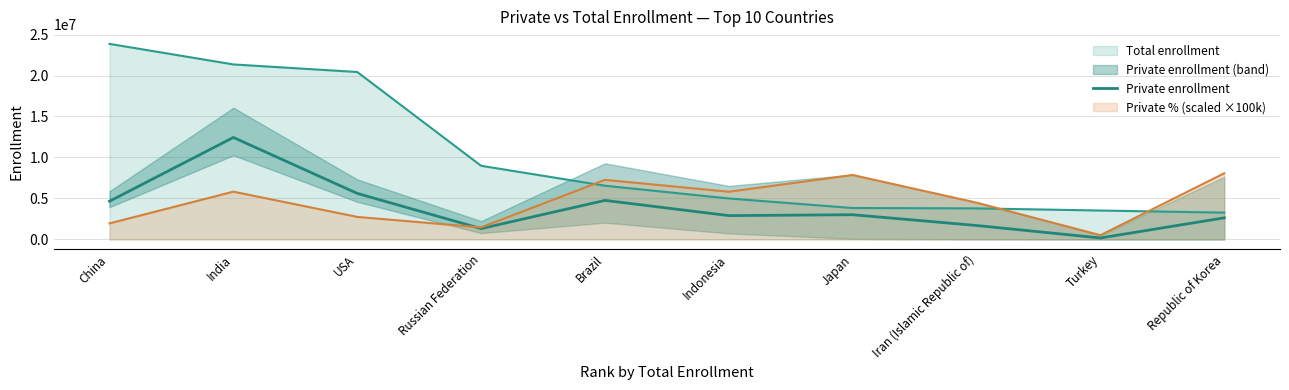

The chart shows a value of 2908166 at India. True or false?

False